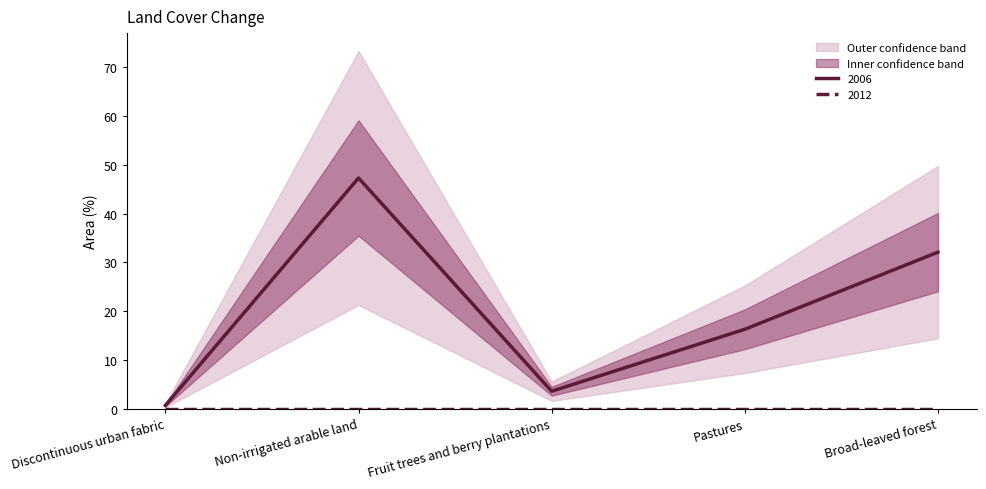

Where is the first local maximum?

Non-irrigated arable land